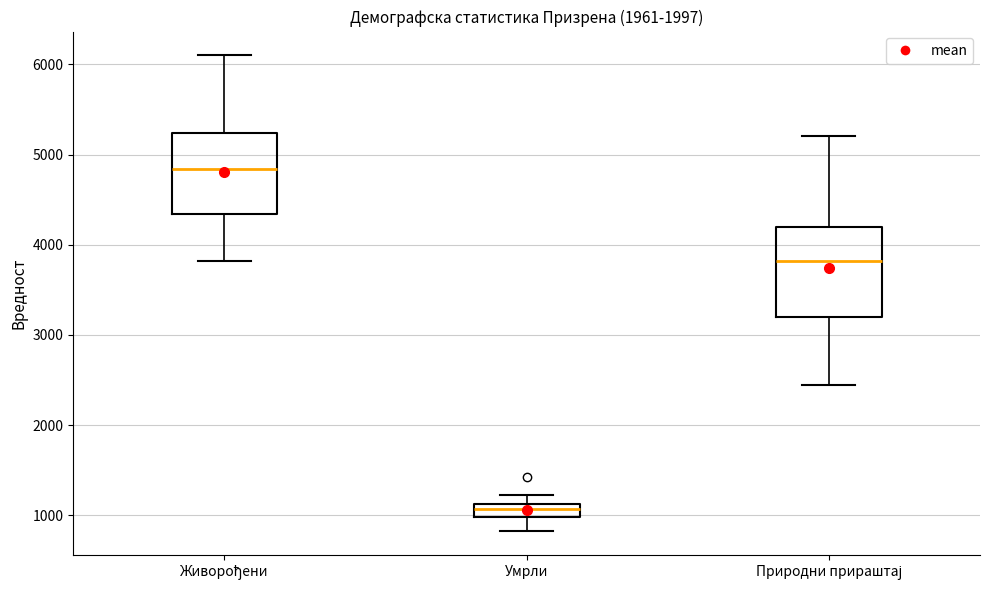

Which box has the highest median line?

Живорођени